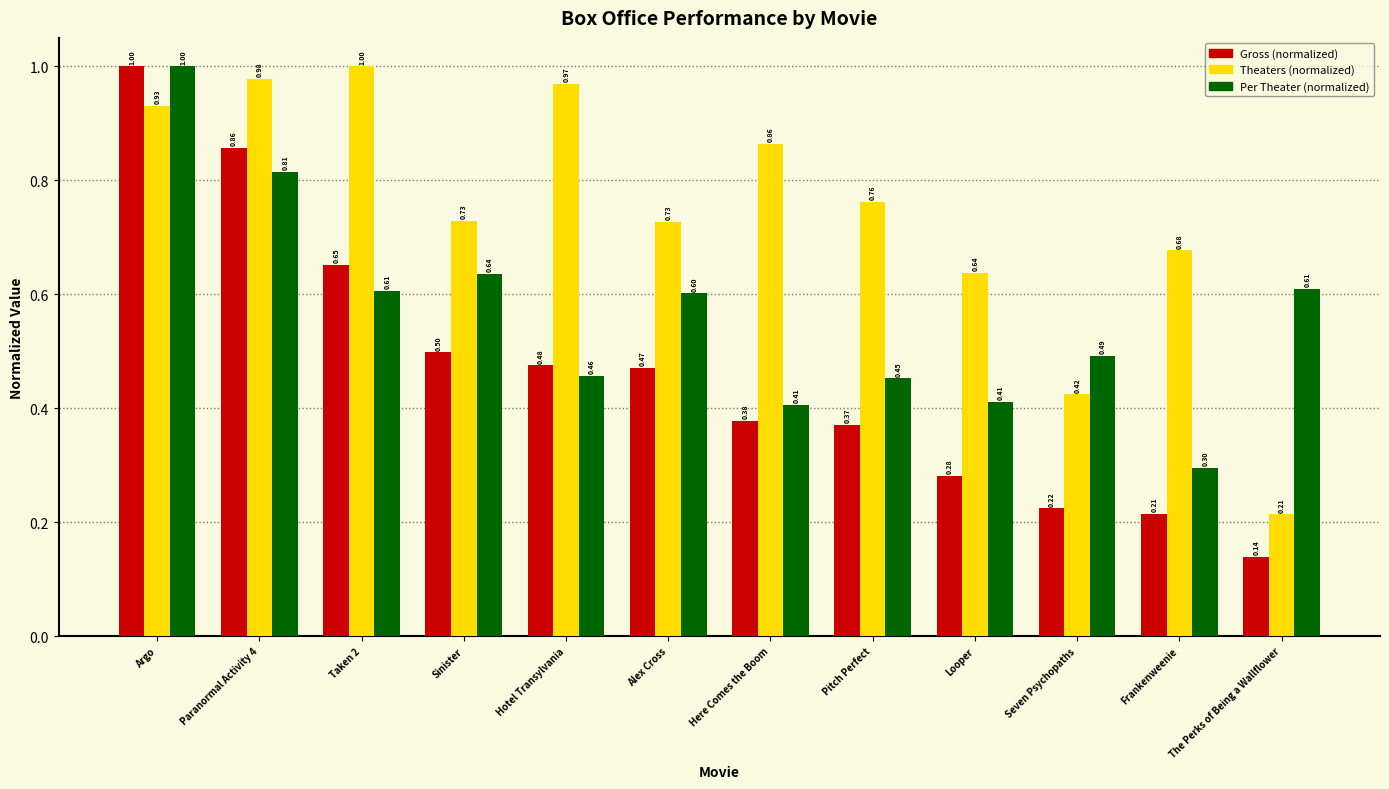

Where is Theaters (normalized) nearest to the value 0?

The Perks of Being a Wallflower